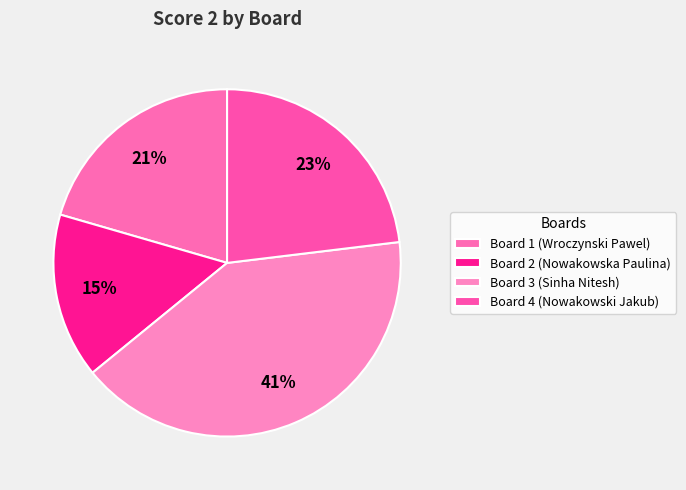

What percentage do Board 2 (Nowakowska Paulina) and Board 3 (Sinha Nitesh) together represent?

56.4%